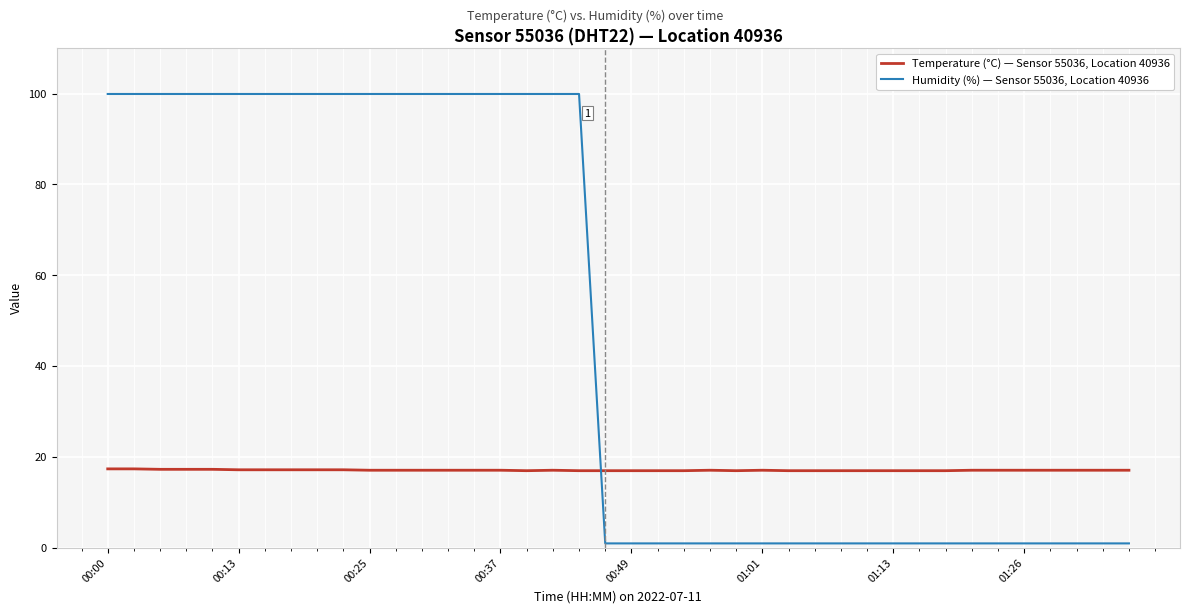

Which series has the largest total across all categories?

Humidity (%) — Sensor 55036, Location 40936